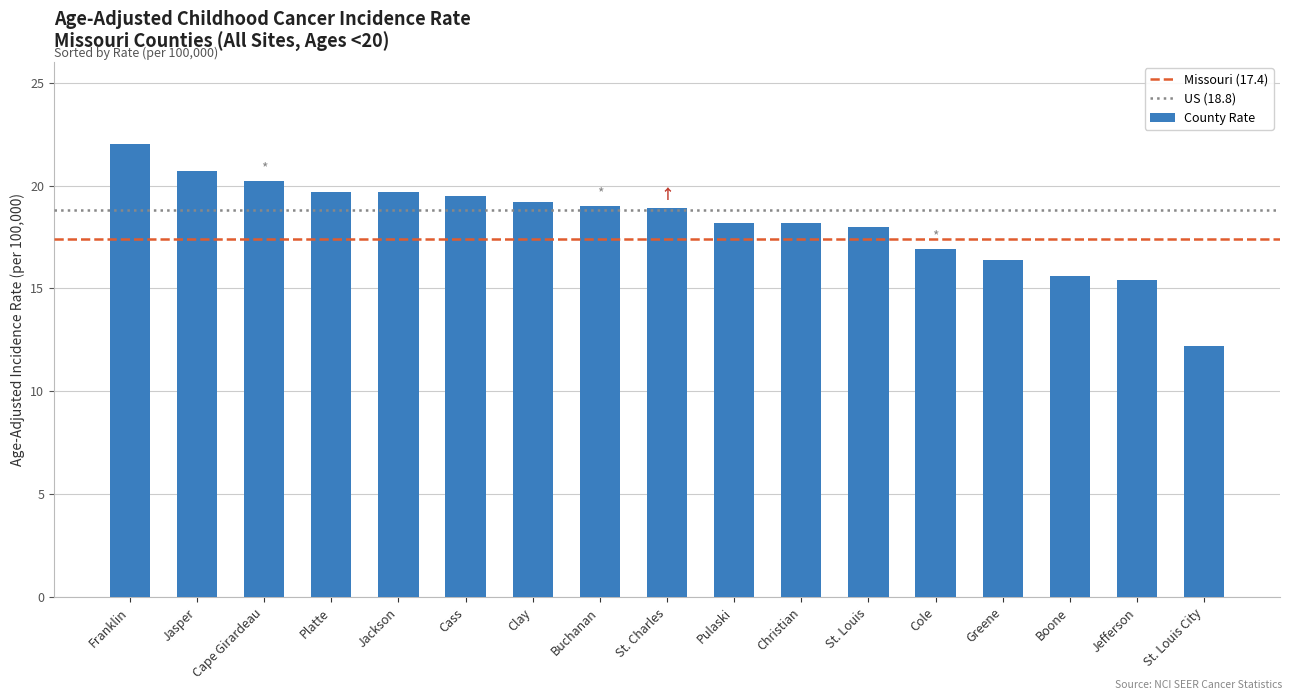

Read the value at St. Louis City.

12.2